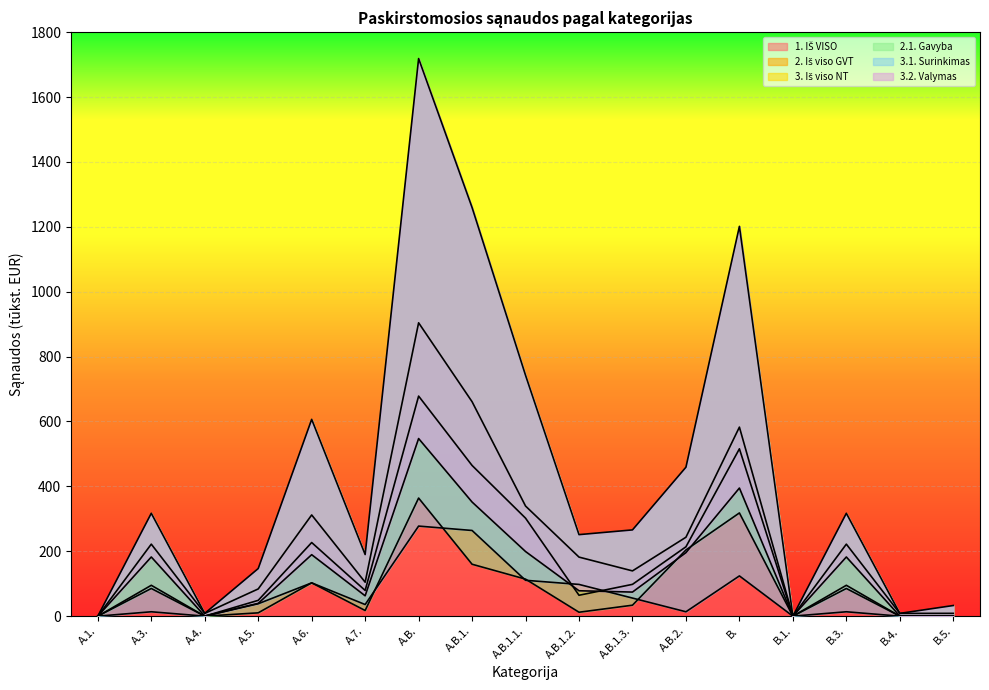

Where is 3.1. Surinkimas nearest to the value 138?

B.